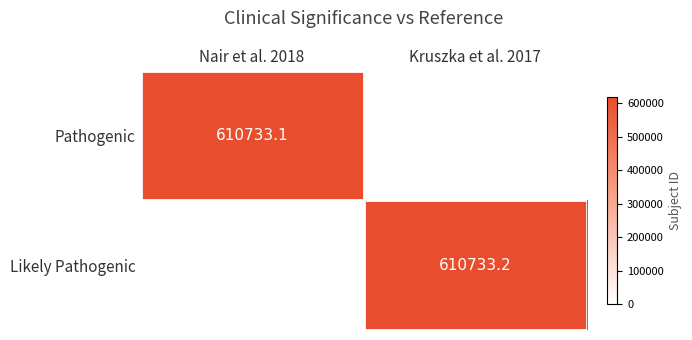

The Likely Pathogenic series shows 228112.6 at Kruszka et al. 2017. True or false?

False